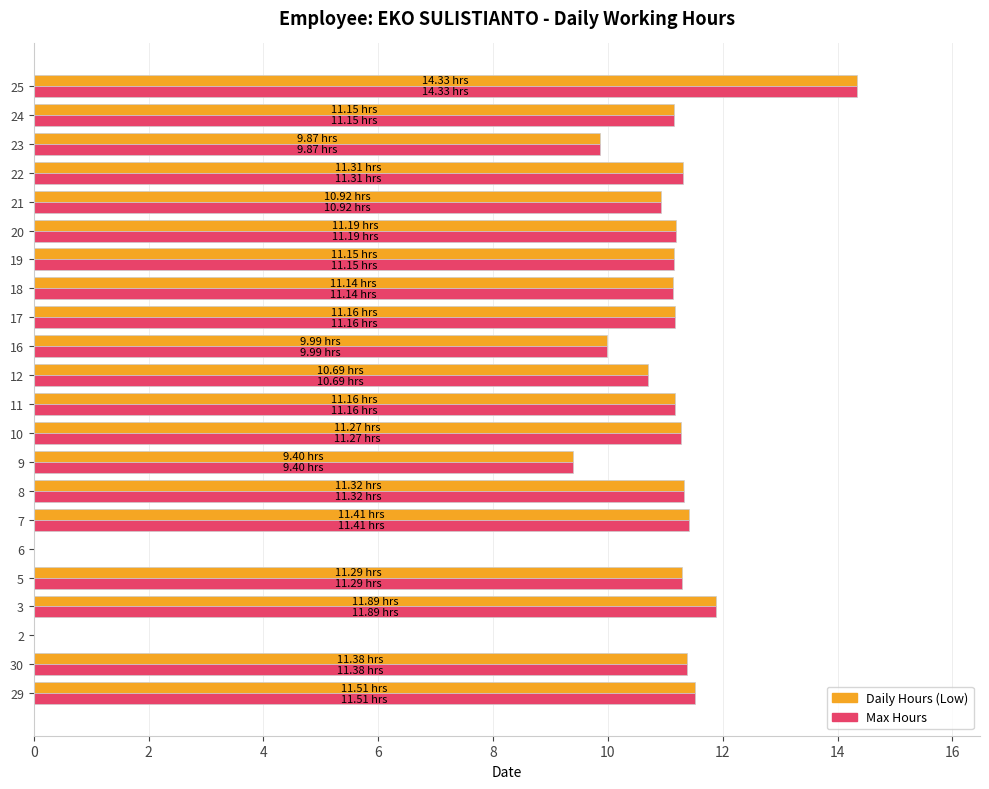

What is the total value across all series at 12?

21.4